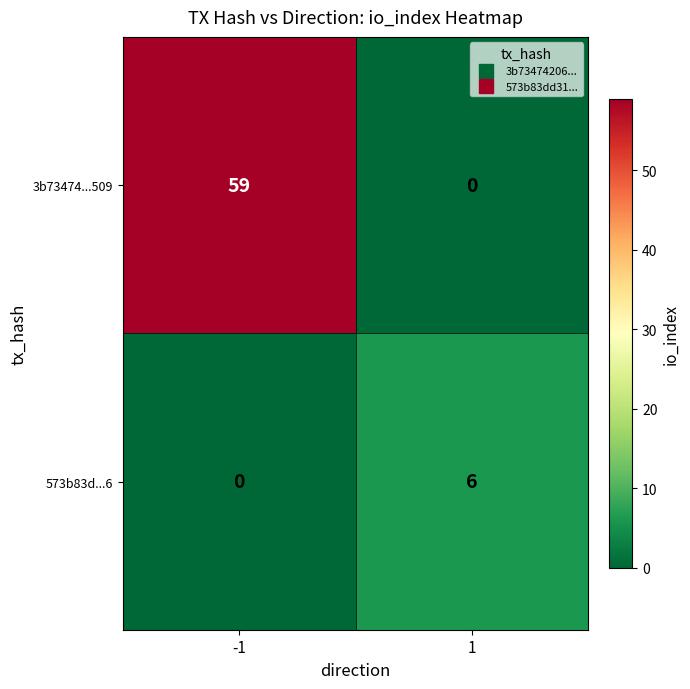

At which category is the sum across all series the highest?

-1